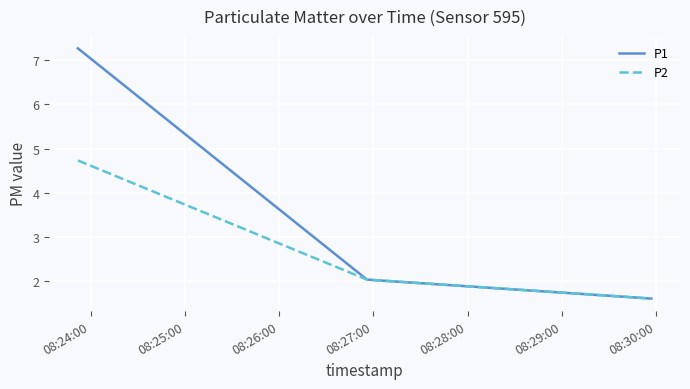

What are all the series names shown in the legend?

P1, P2